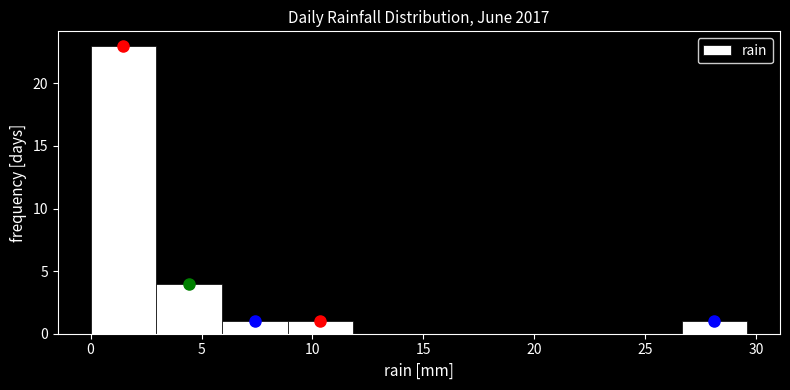

Reading left to right, transcribe this chart: for each bar, give the range it covers on the x-axis and its height. Neither the bar edges nor the heights are printed on the chart, so give them approximately, as read against the axes.

0.0 to 3.0: 23
3.0 to 6.0: 4
6.0 to 9.0: 1
9.0 to 12.0: 1
12.0 to 15.0: 0
15.0 to 18.0: 0
18.0 to 20.5: 0
20.5 to 23.5: 0
23.5 to 26.5: 0
26.5 to 29.5: 1